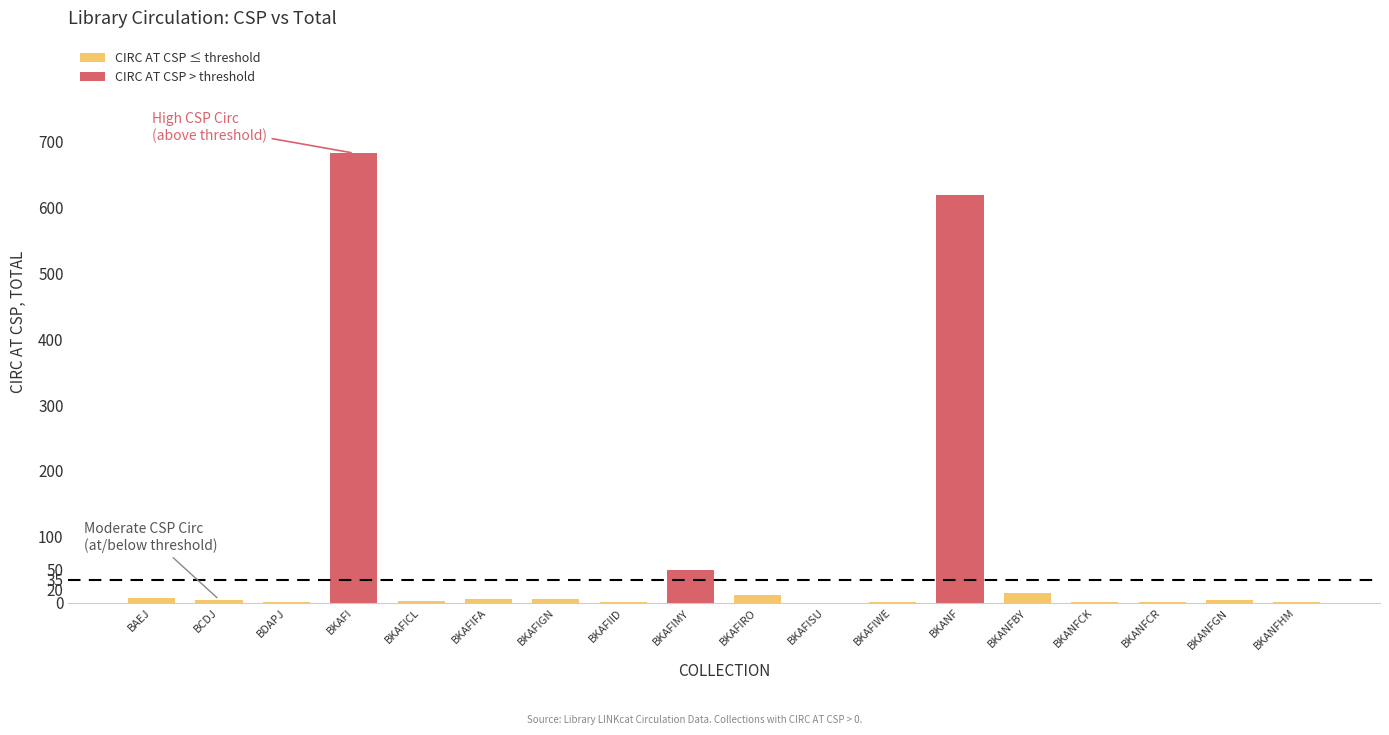

What is the label of the 15th bar from the right?

BKAFI